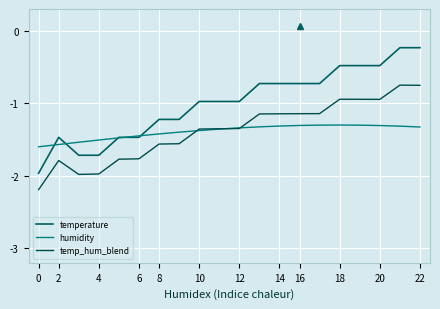

What is the value of the temperature point at the 3rd from the left?

-1.7